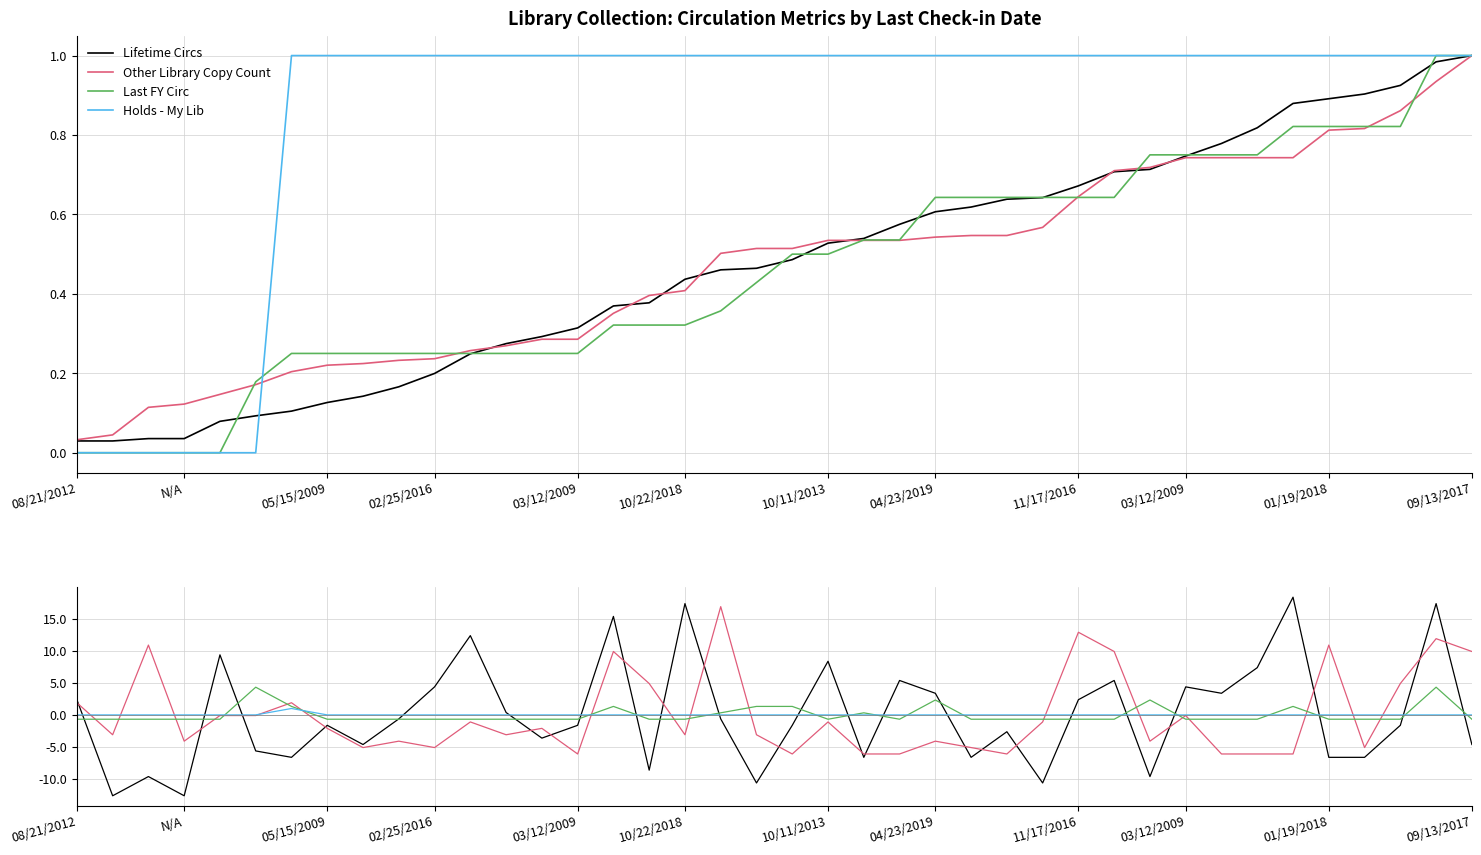

How many values in Other Library Copy Count are below zero?

28